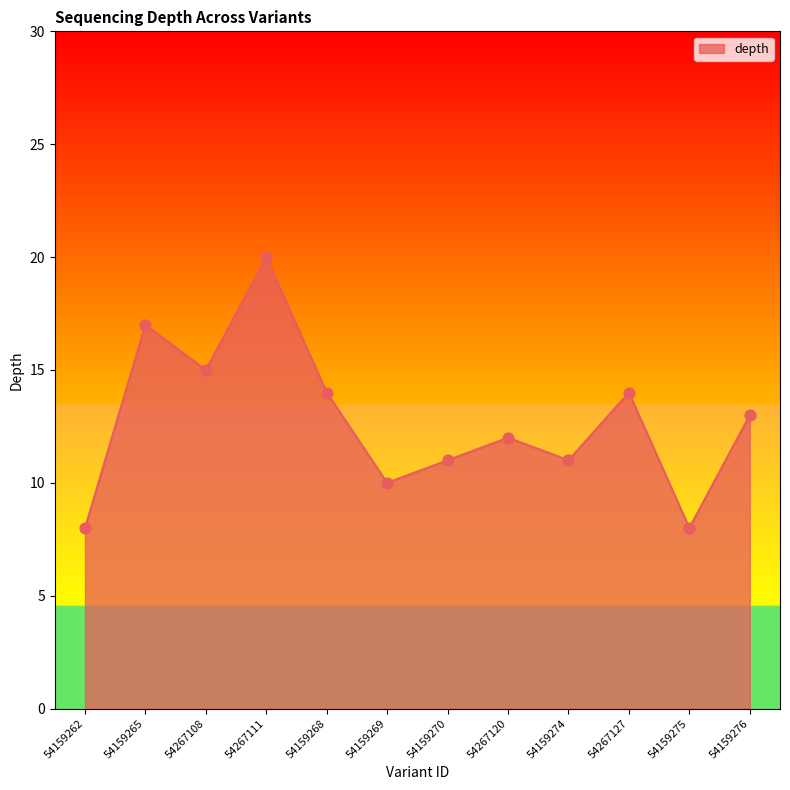

Between 54159270 and 54267127, which is larger?

54267127